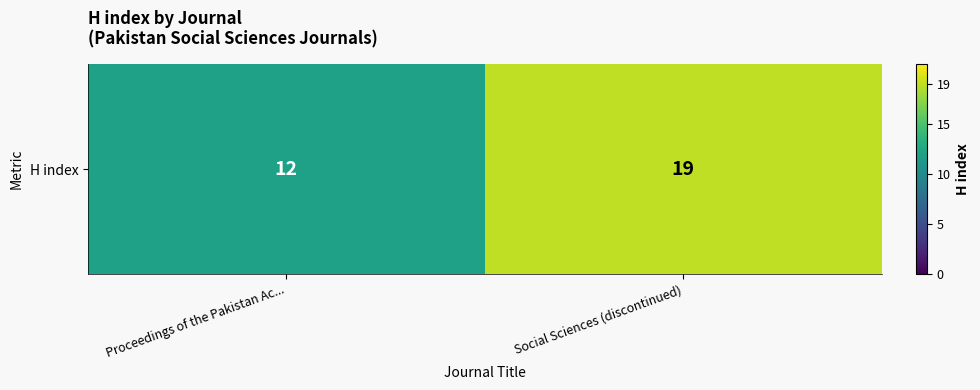

Reading left to right, what are all the values shown in this chart?

Proceedings of the Pakistan Ac...=12	Social Sciences (discontinued)=19